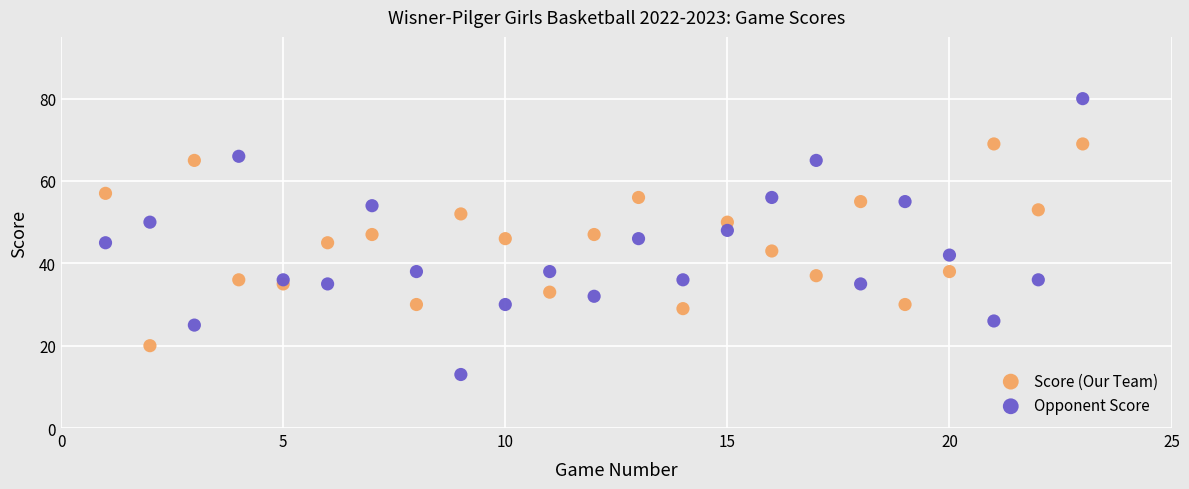

Which series has the widest spread of Y values?

Opponent Score